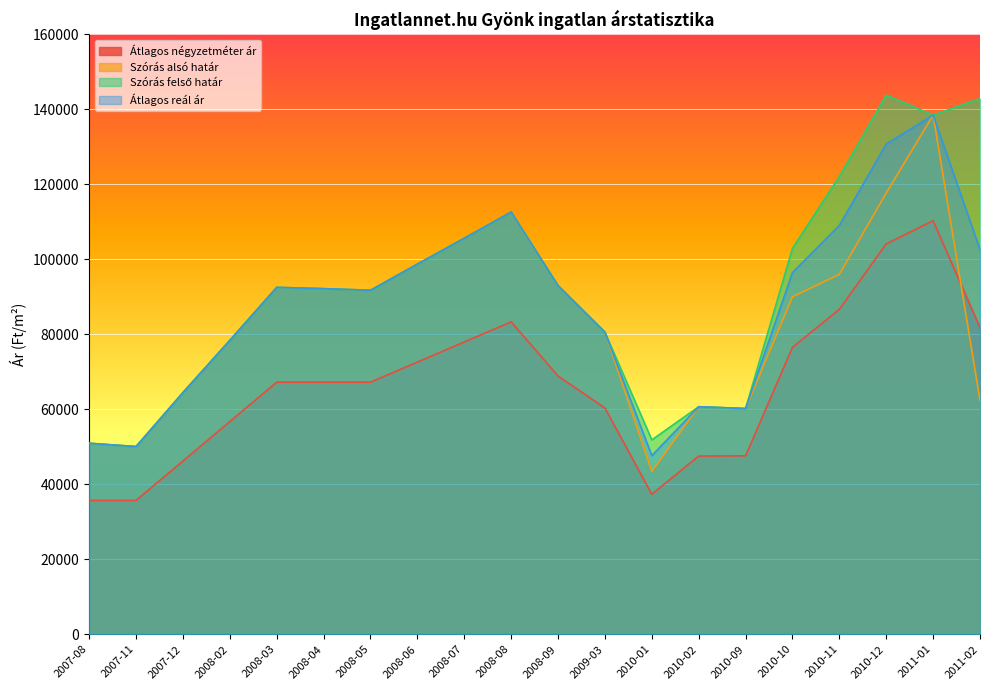

Which category has the lowest value across all series?

2007-08